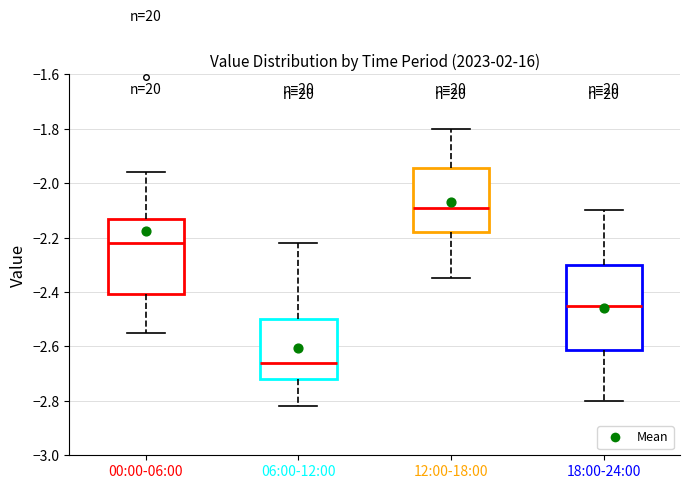

Reading left to right, read every box against the y-axis: the position of its median line, the range the box covers, and the ends of its whiskers. The values are not printed on the chart, so give them approximately, as read against the axis.

00:00-06:00: median -2.22, box -2.40 to -2.12, whiskers -2.54 to -1.96
06:00-12:00: median -2.66, box -2.72 to -2.50, whiskers -2.82 to -2.22
12:00-18:00: median -2.08, box -2.18 to -1.94, whiskers -2.34 to -1.80
18:00-24:00: median -2.44, box -2.62 to -2.30, whiskers -2.80 to -2.10